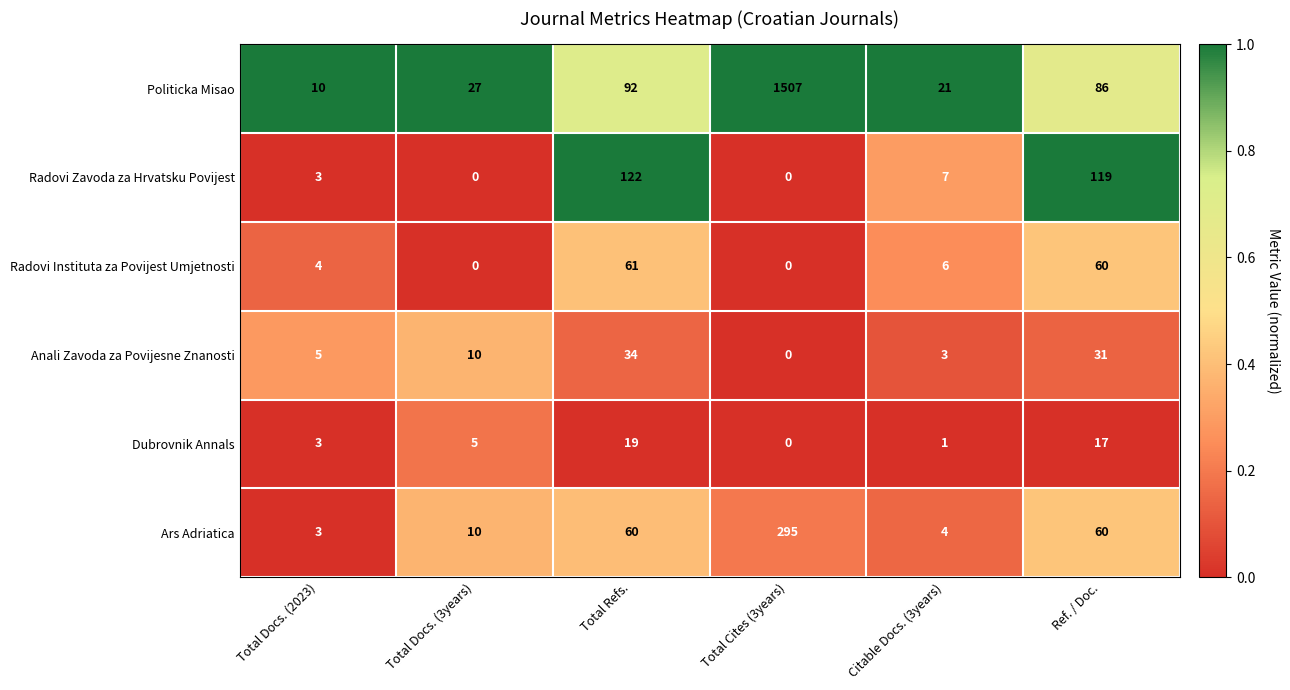

Which category has the highest value across all series?

Total Cites (3years)